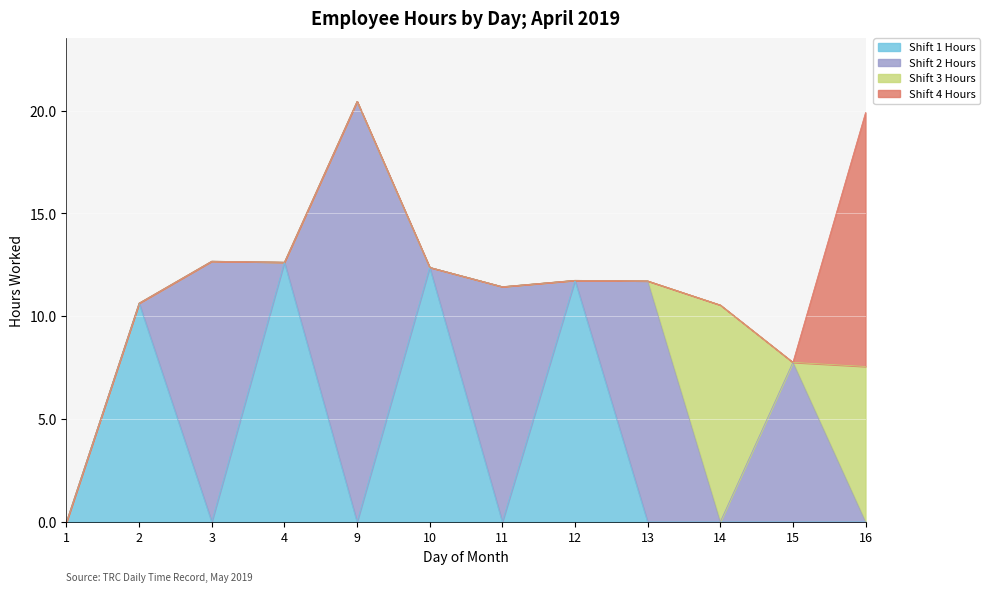

What is the difference between the highest and lowest values at 12?

11.8